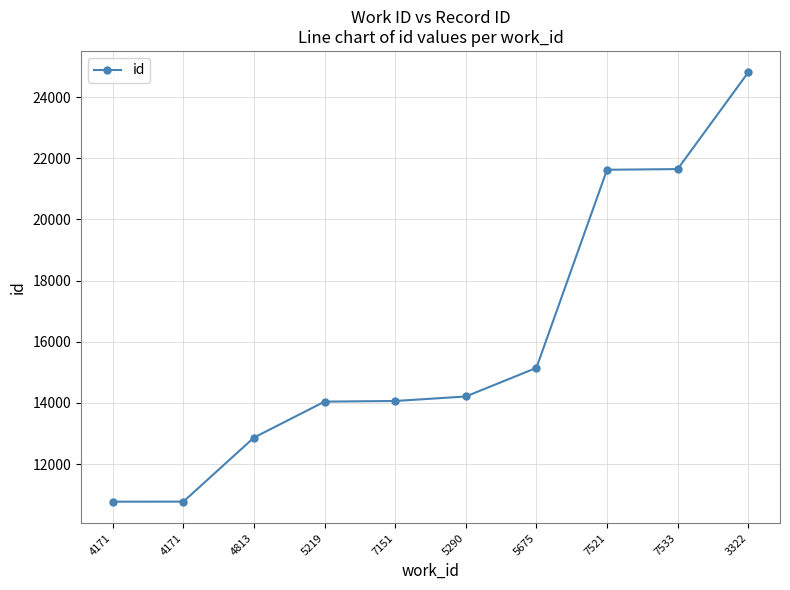

How many lines are shown in the chart?

1